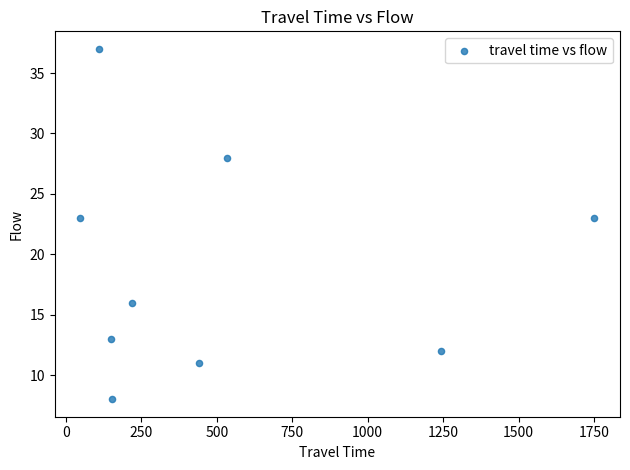

What is the range of X values (max minus min)?

1703